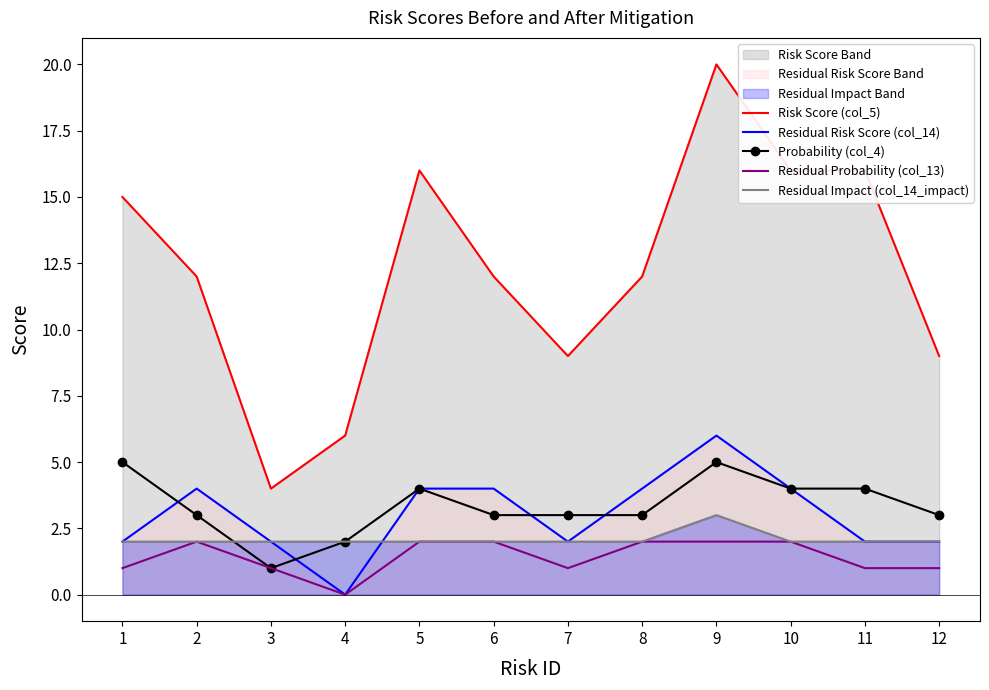

Rank the series by their maximum value, from highest to lowest.

Risk Score (col_5), Residual Risk Score (col_14), Probability (col_4), Residual Impact (col_14_impact), Residual Probability (col_13)